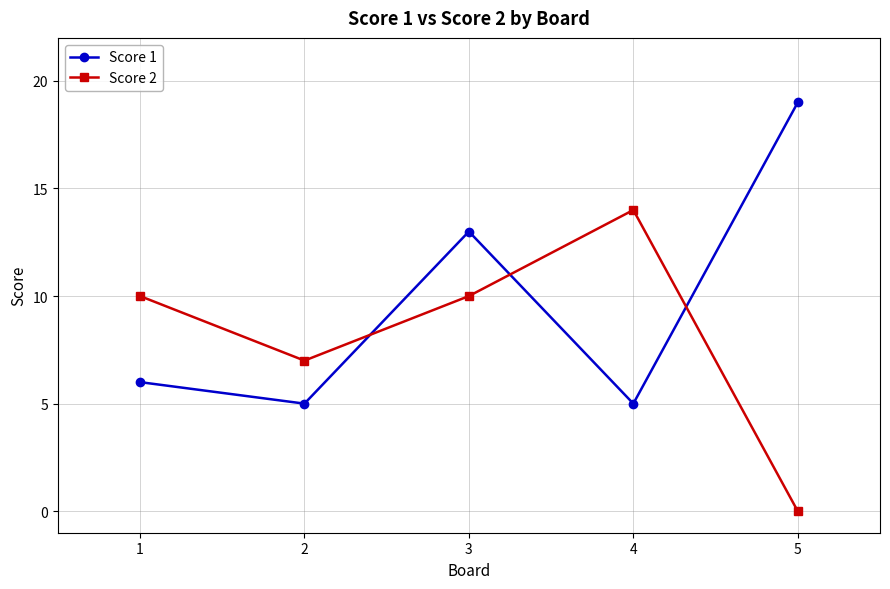

At which label does Score 1 reach its peak?

5